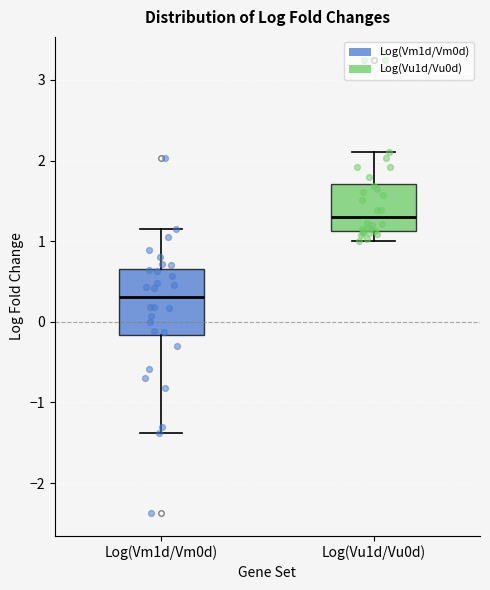

Where does the lower whisker of the box for Log(Vu1d/Vu0d) end on the y-axis? The values are not printed on the chart, so give them approximately, as read against the axis.

1.0